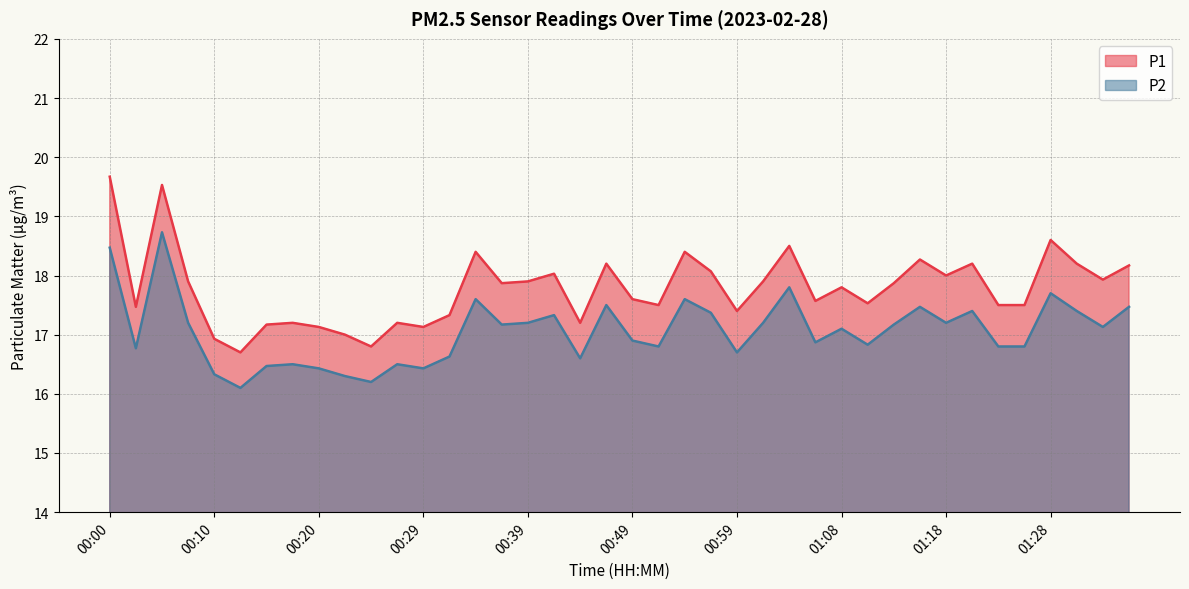

The P2 series shows 16.8 at 00:51. True or false?

True